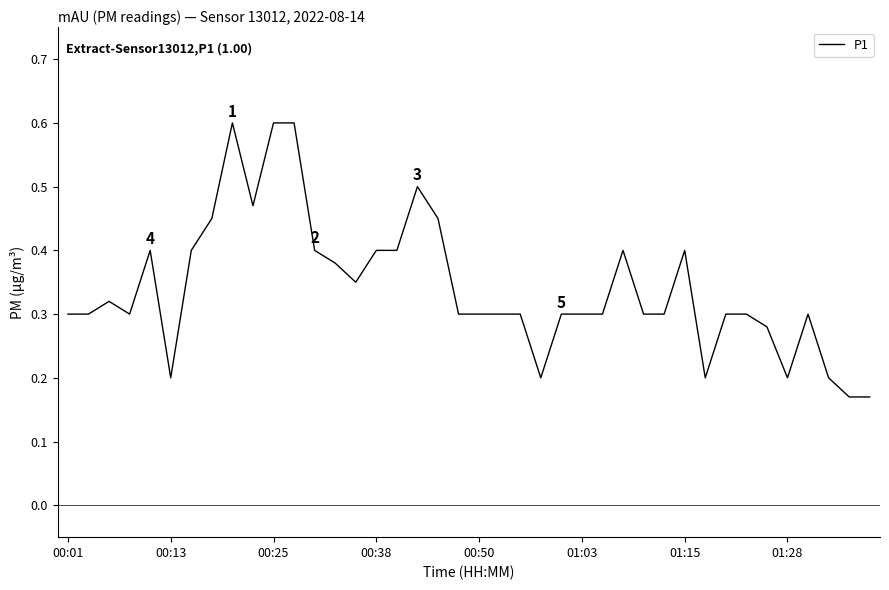

What is the greatest value displayed?

0.6